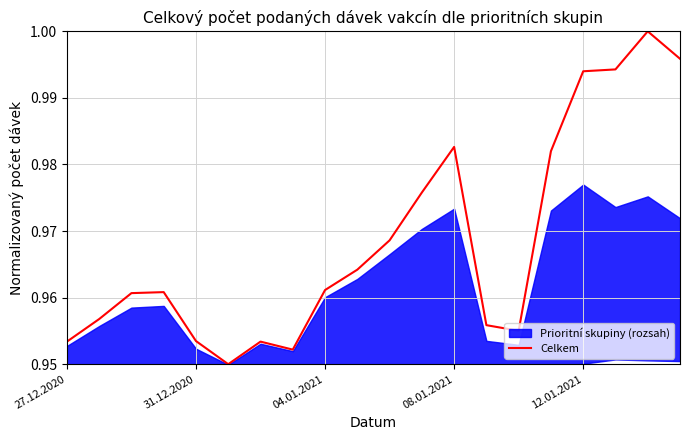

Does the chart display data point markers on the line(s)?

No